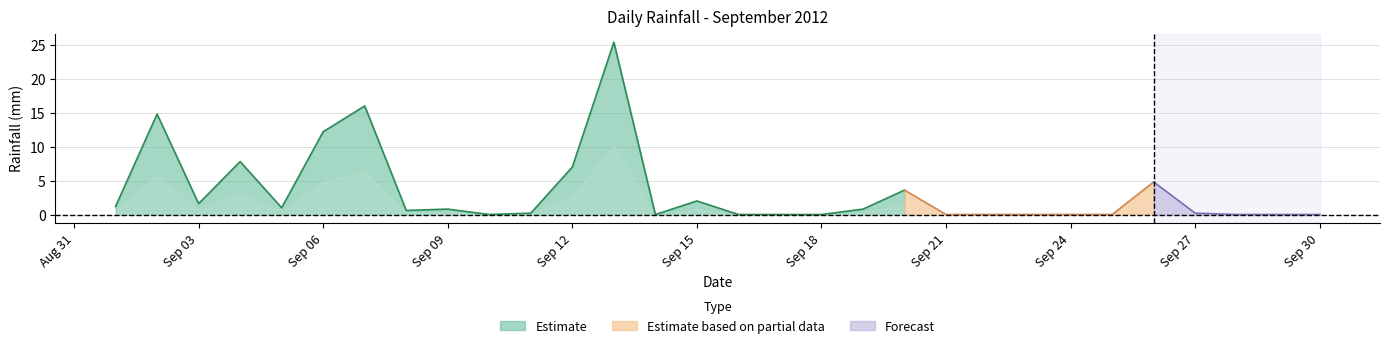

The value at 2012-09-22 is 17.4. True or false?

False